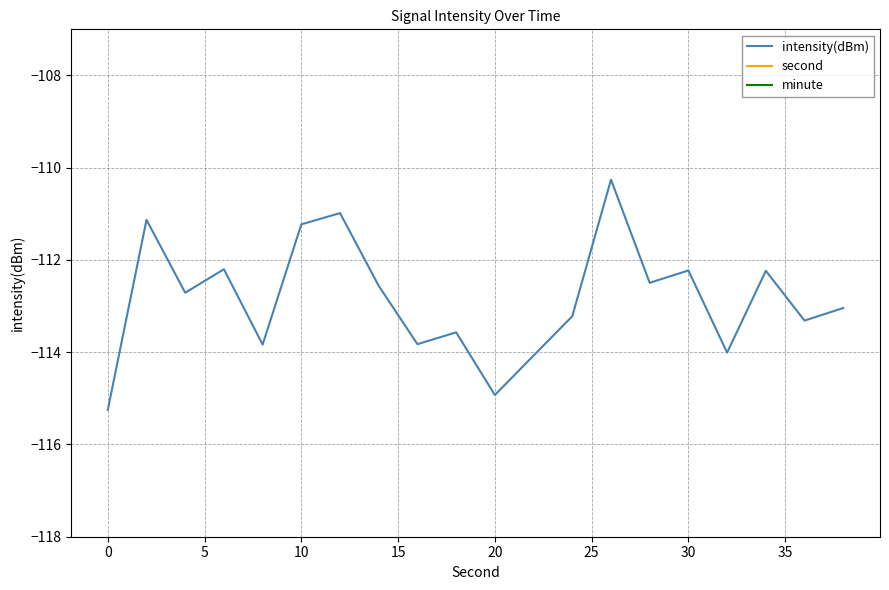

True or false: second has more than 0 interior local peaks.

False